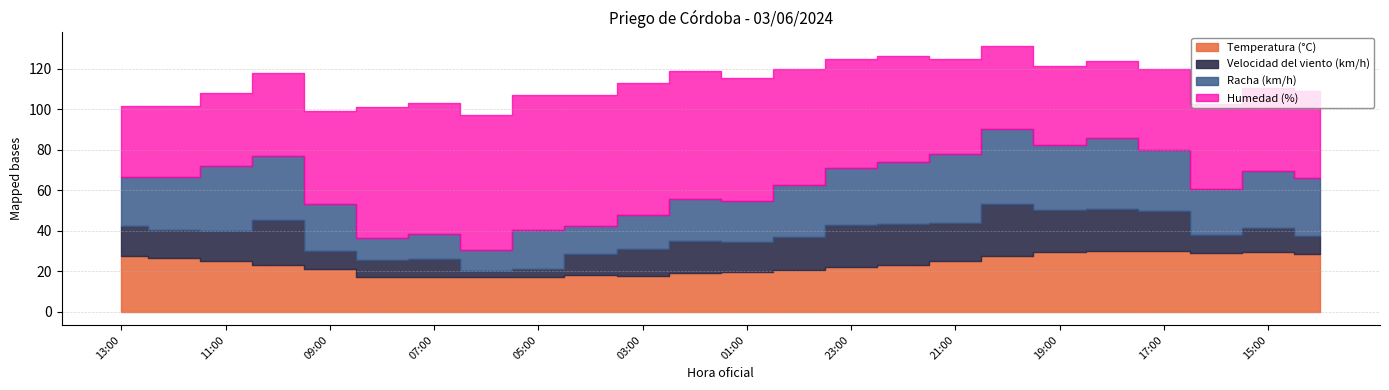

What is the difference between the maximum and minimum values in the Racha (km/h) series?

27.0